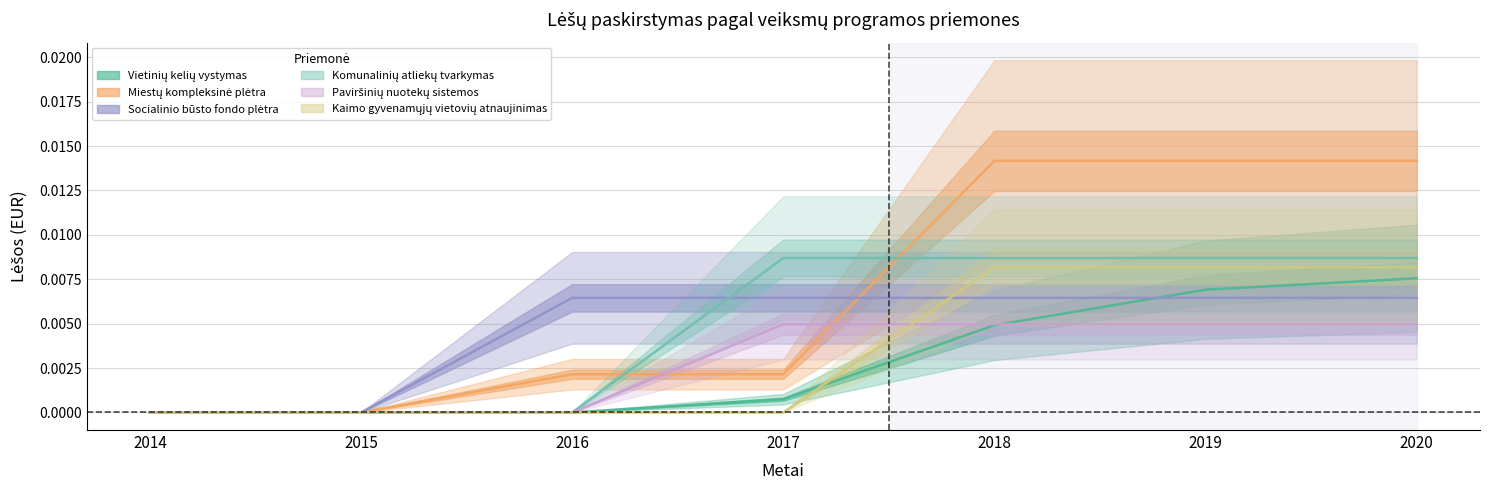

Does the chart display data point markers on the line(s)?

No